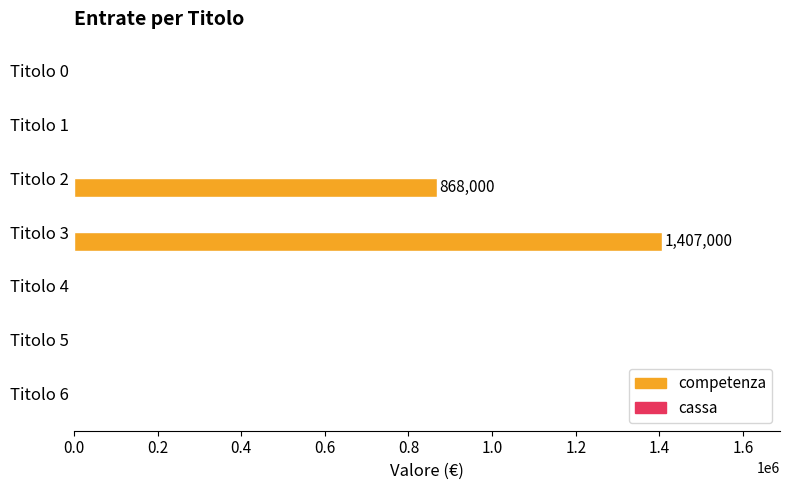

Reading top to bottom, extract all data points from this chart.

Titolo 0=0	Titolo 1=0	Titolo 2=868000	Titolo 3=1407000	Titolo 4=0	Titolo 5=0	Titolo 6=0